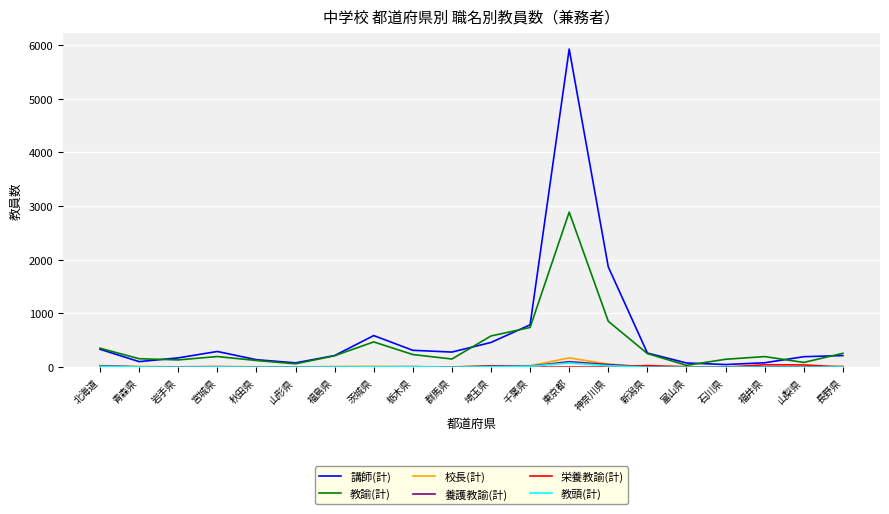

What is the greatest value displayed?

5921